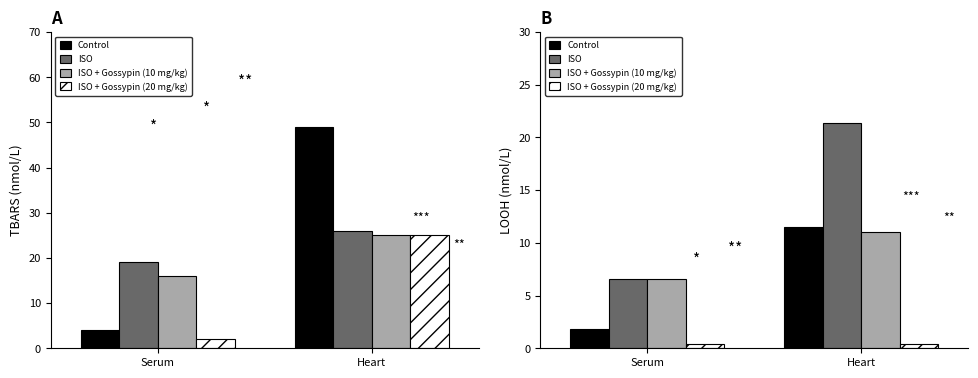

Where does the ISO + Gossypin (10 mg/kg) series first go above 11?

Heart